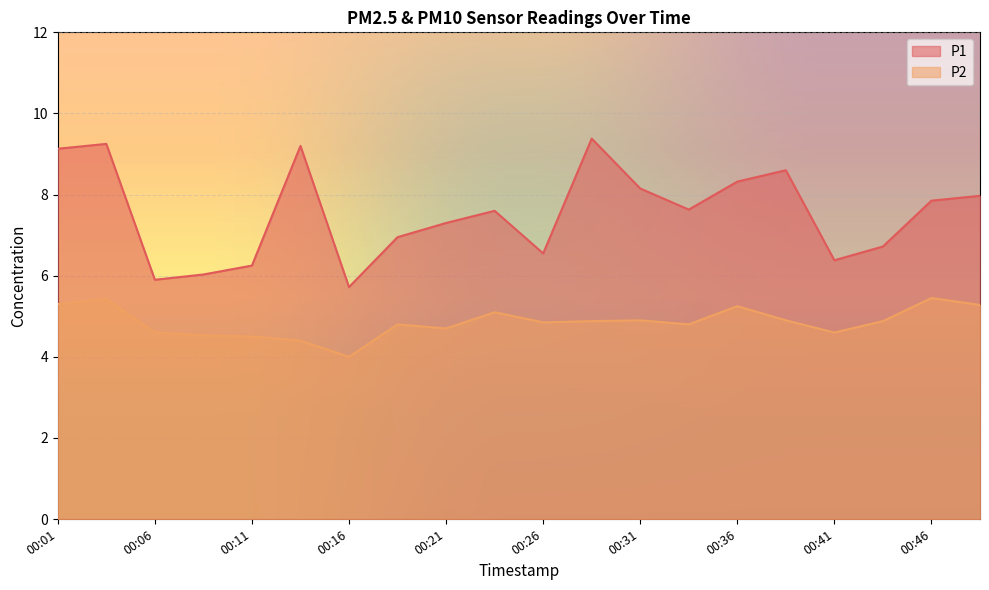

True or false: P1 has more than 2 points higher than both neighbors.

True